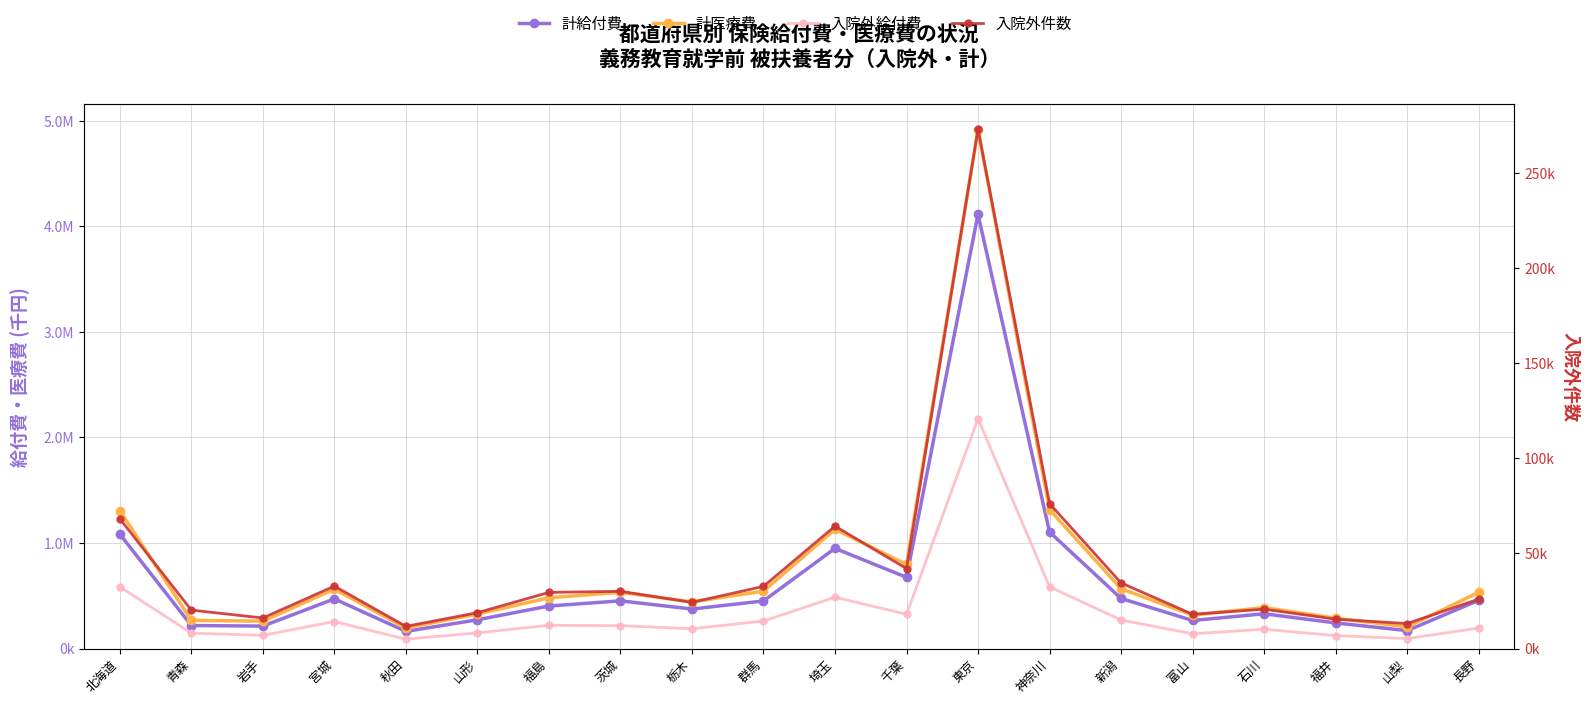

Which has a higher value, 栃木 or 茨城?

茨城